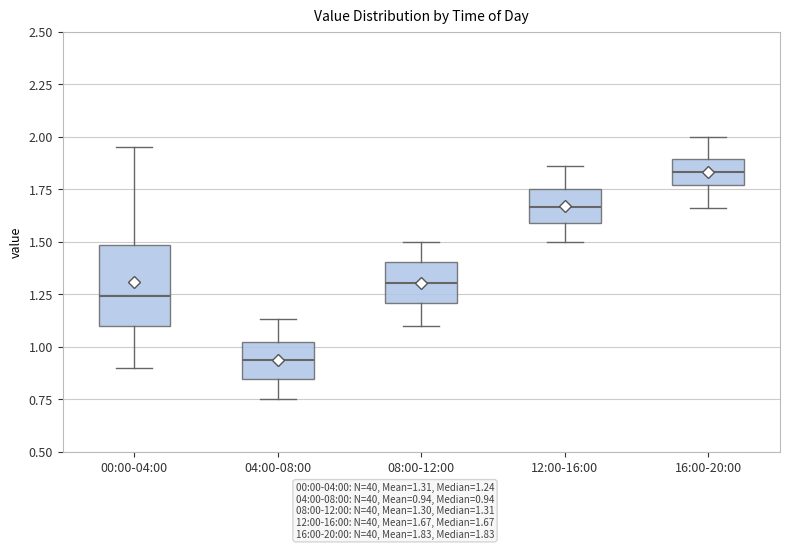

Where does the upper whisker of the box for 16:00-20:00 end on the y-axis? The values are not printed on the chart, so give them approximately, as read against the axis.

2.00